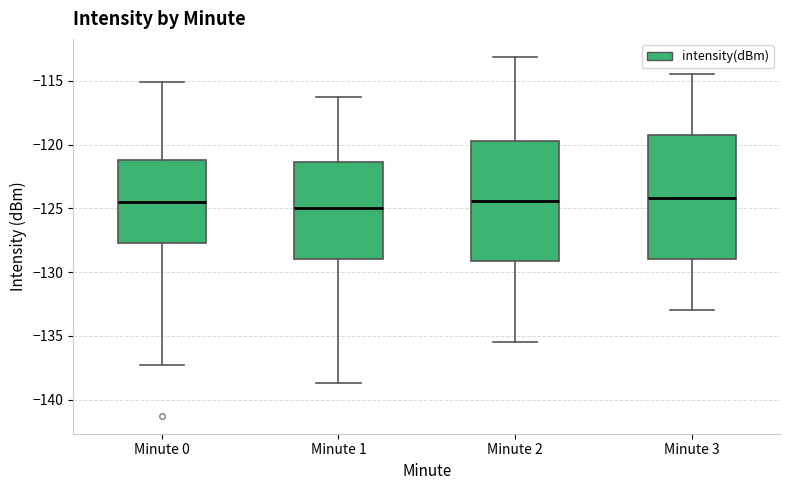

Where does the median line of the box for Minute 3 sit on the y-axis? The values are not printed on the chart, so give them approximately, as read against the axis.

-124.0